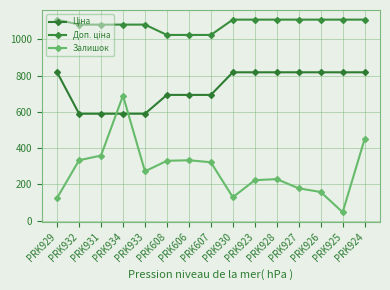

At which category is the sum across all series the highest?

PRK924